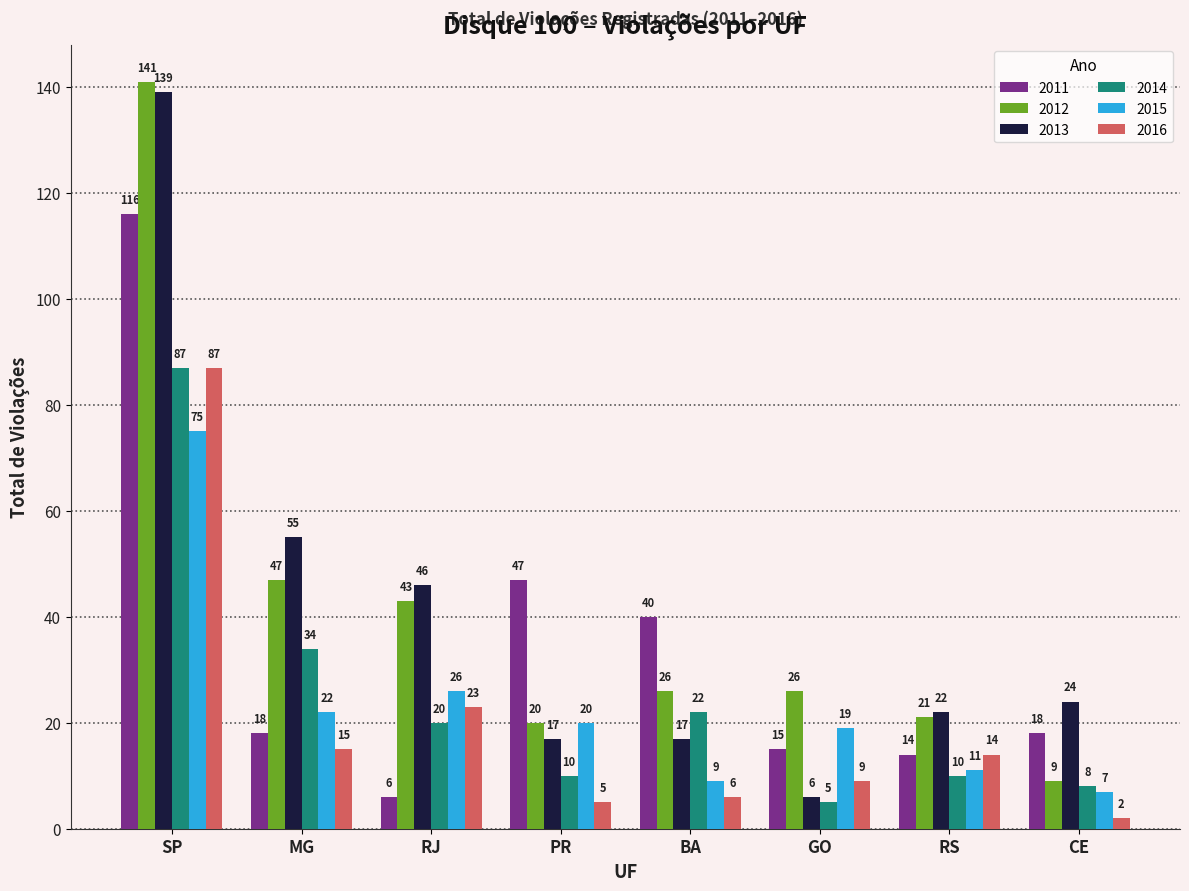

What is the average value of the 2015 series?

24